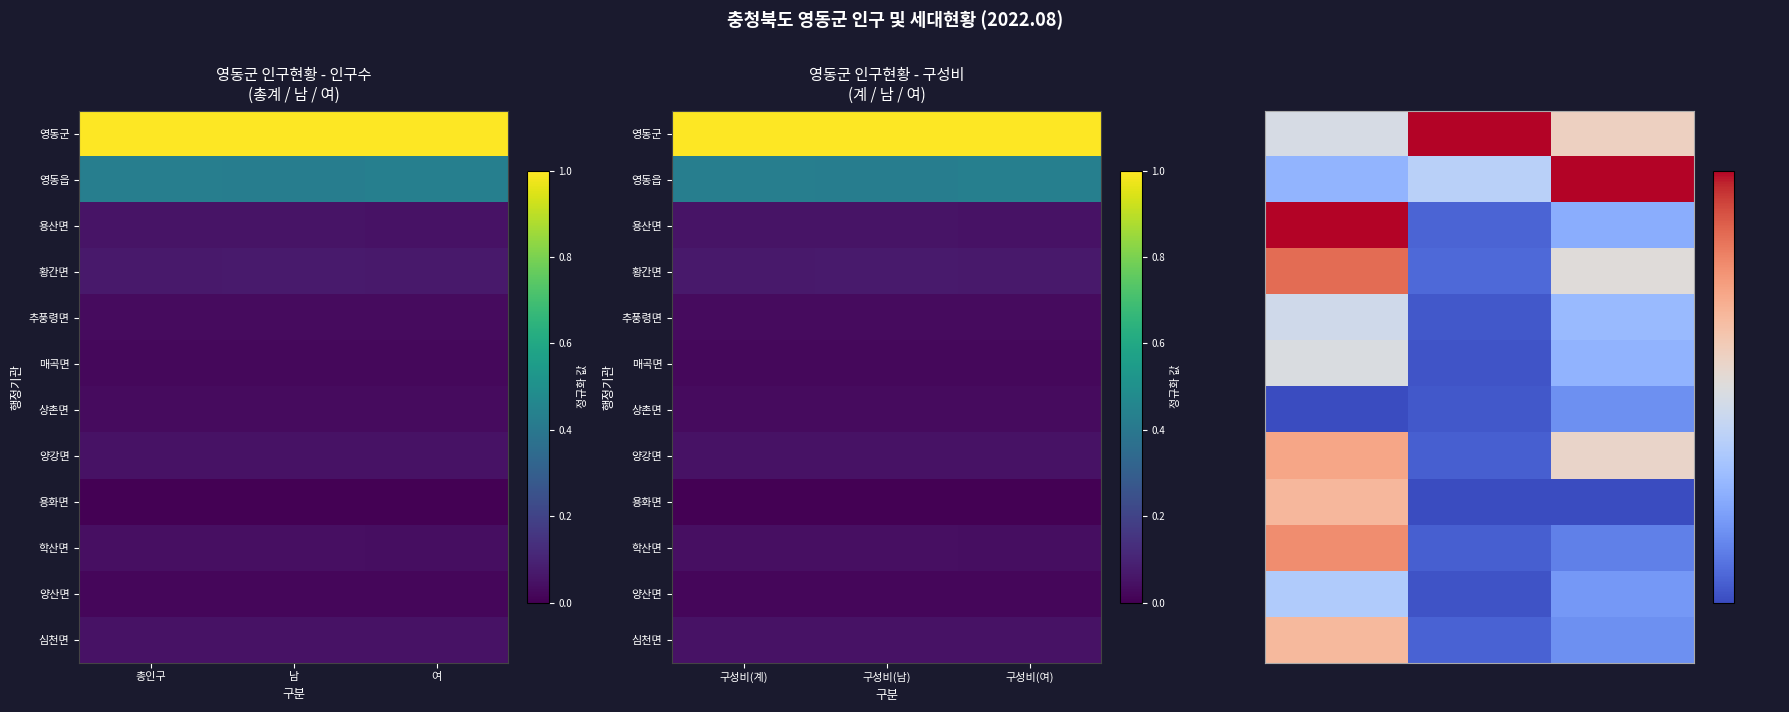

Rank the series by their maximum value, from highest to lowest.

영동군, 영동읍, 용산면, 황간면, 학산면, 양강면, 용화면, 심천면, 매곡면, 추풍령면, 양산면, 상촌면